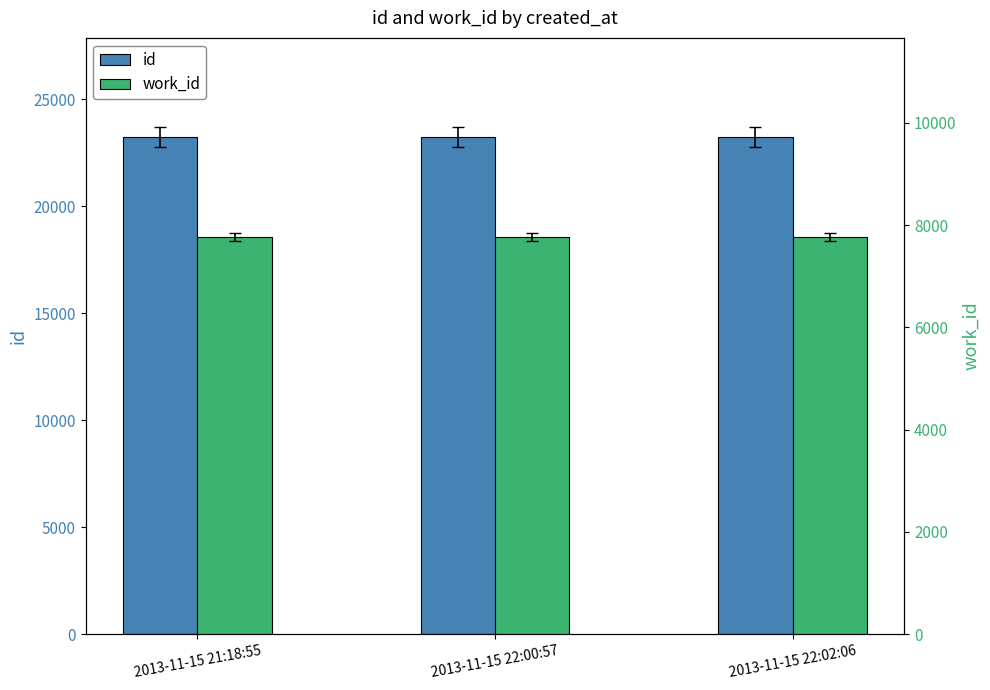

What is the smallest value displayed?

7776